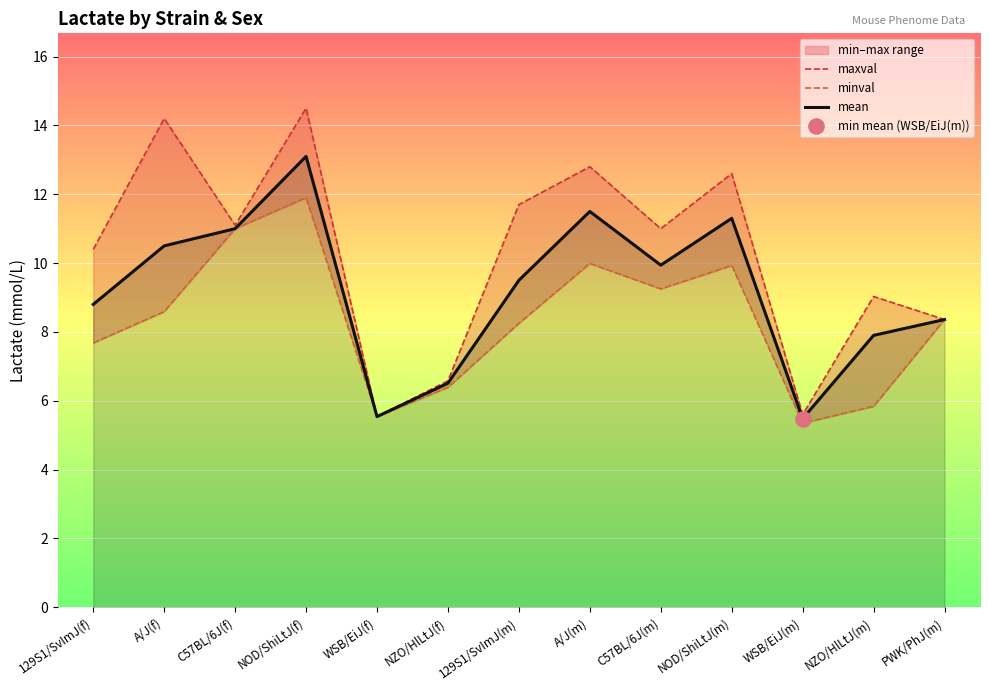

Which series has the largest total across all categories?

maxval